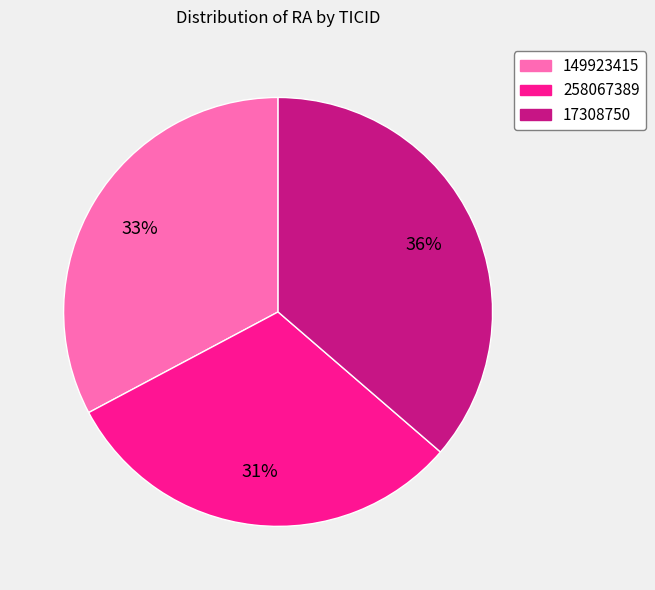

True or false: 258067389 accounts for 44% of the total.

False